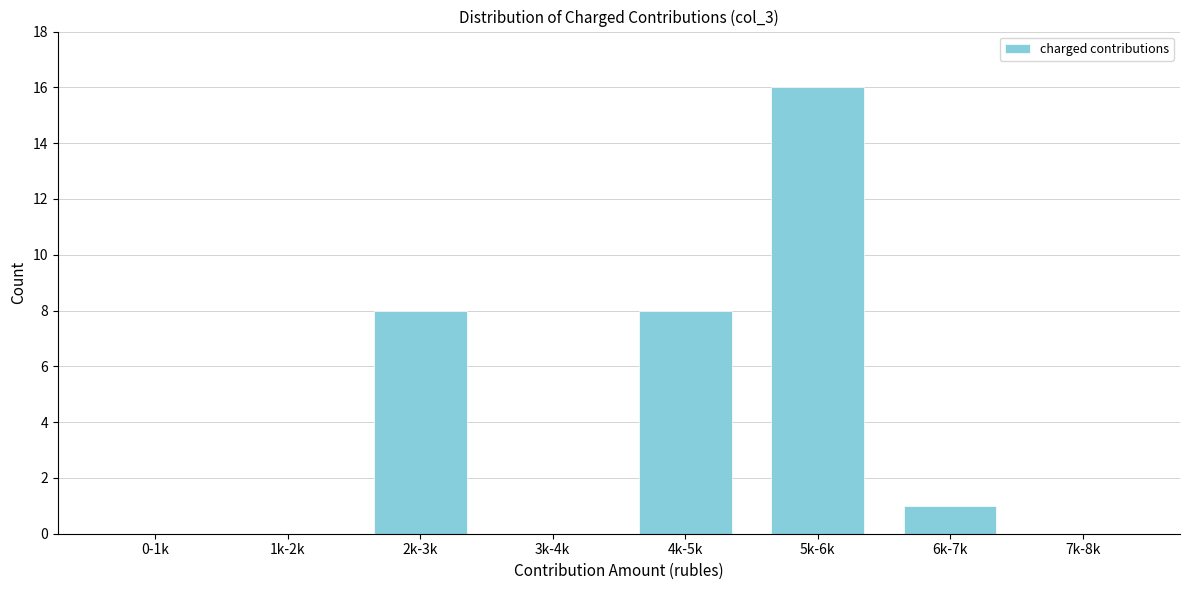

Reading left to right, extract all data points from this chart.

0-1k=0	1k-2k=0	2k-3k=8	3k-4k=0	4k-5k=8	5k-6k=16	6k-7k=1	7k-8k=0